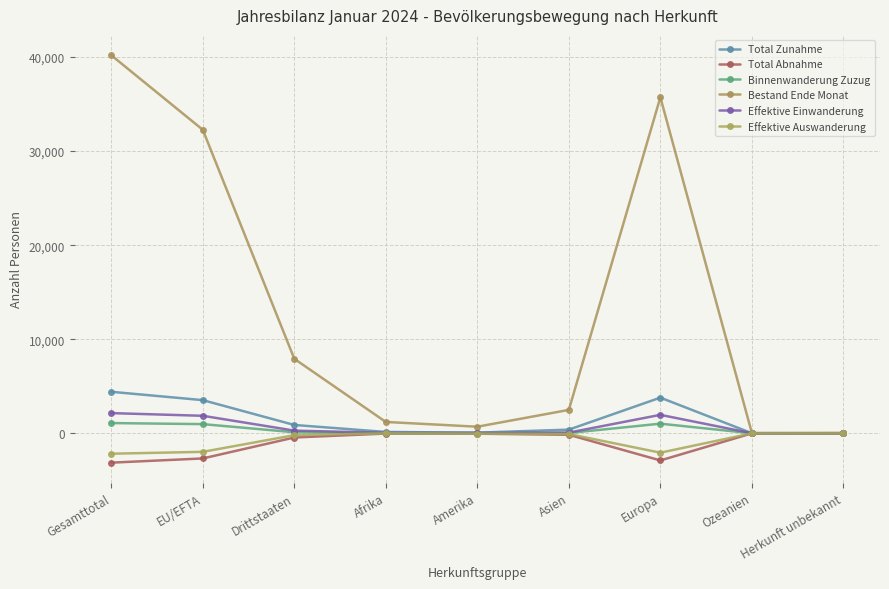

What is the spread (max minus min) of values at Amerika?

743